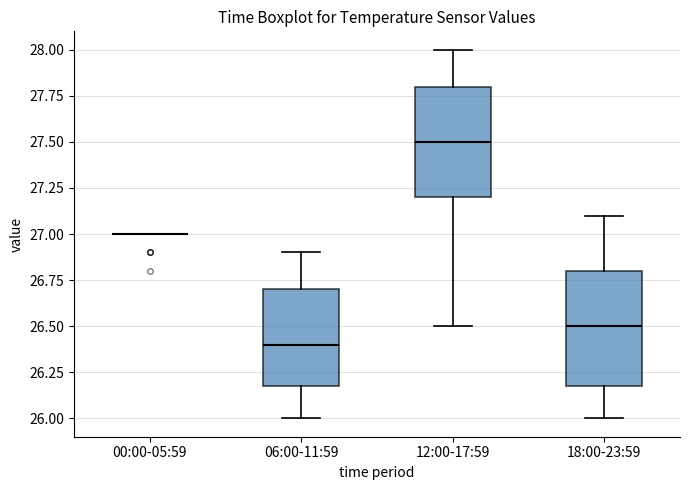

Where does the median line of the box for 12:00-17:59 sit on the y-axis? The values are not printed on the chart, so give them approximately, as read against the axis.

27.5